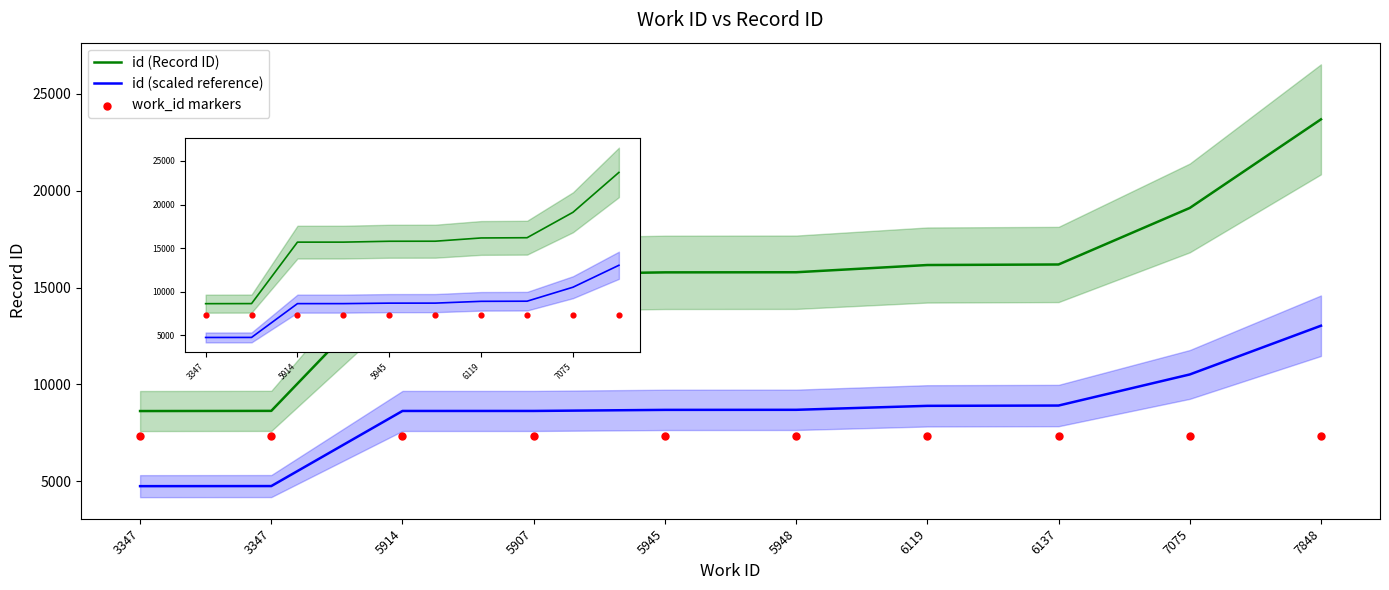

At which category is the sum across all series the highest?

7848